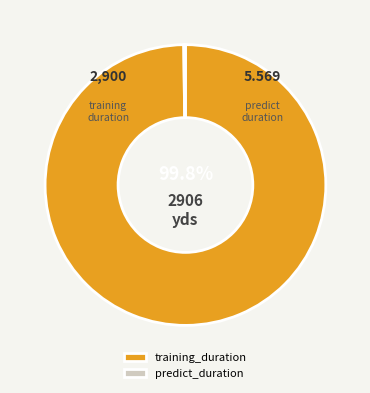

Which slice is the largest?

training_duration